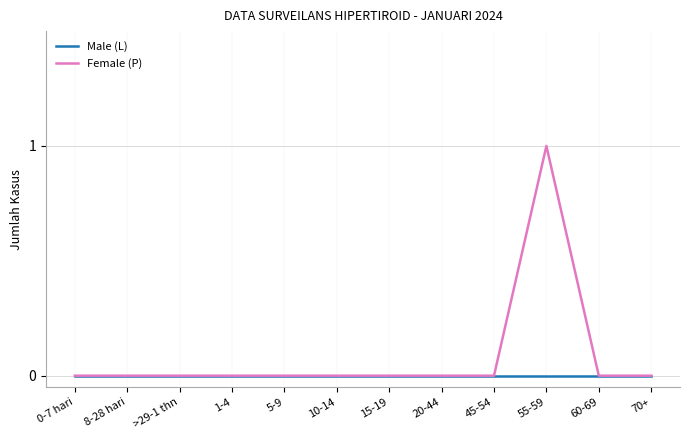

How many lines are shown in the chart?

2